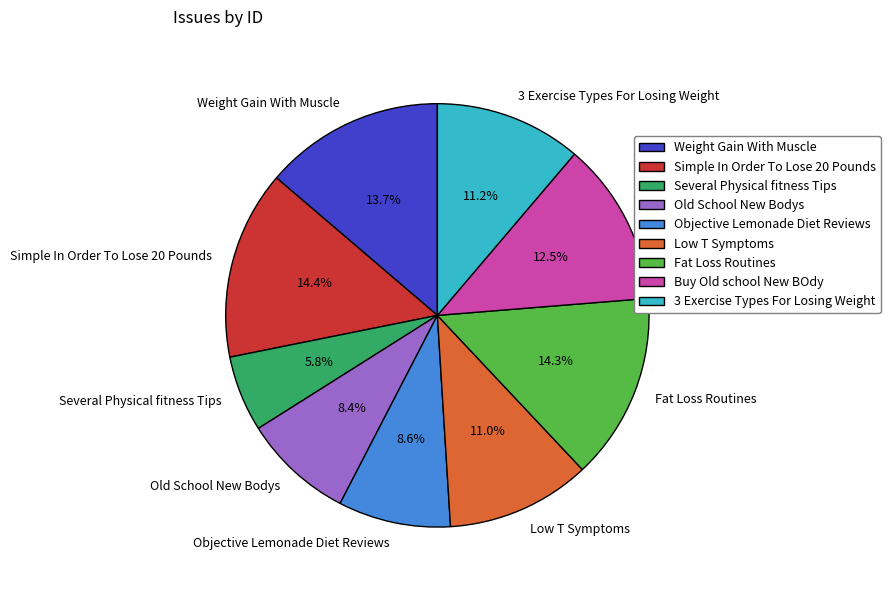

Which category has the smallest portion of the pie?

Several Physical fitness Tips